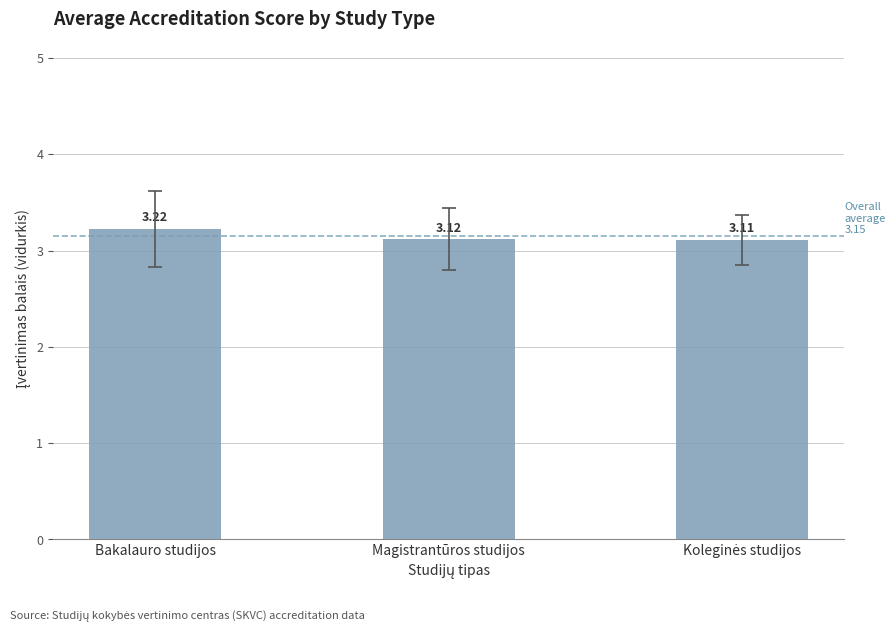

What is the label of the 3rd bar from the right?

Bakalauro studijos